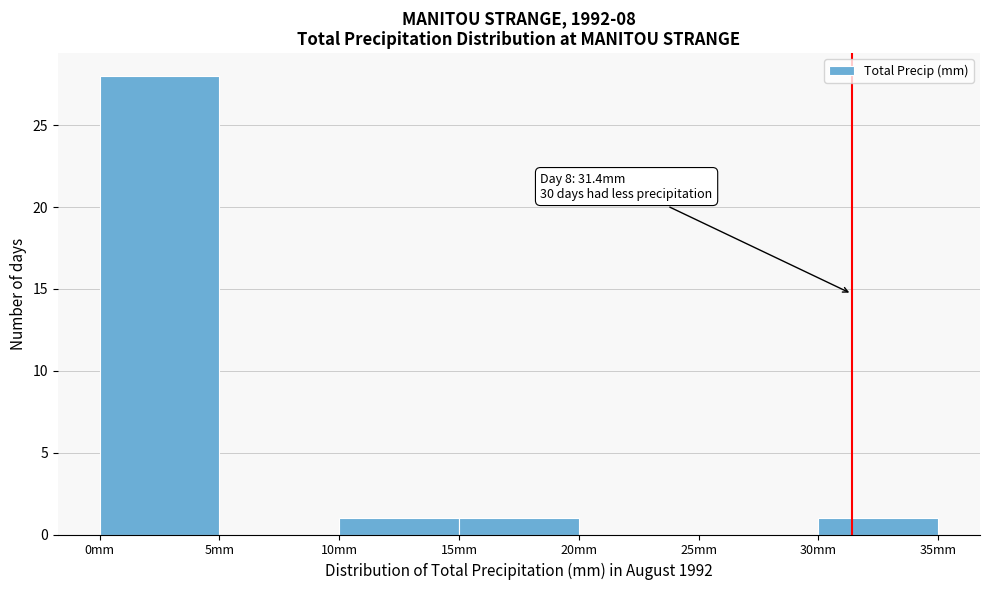

Which range on the x-axis has the tallest bar?

0 to 5